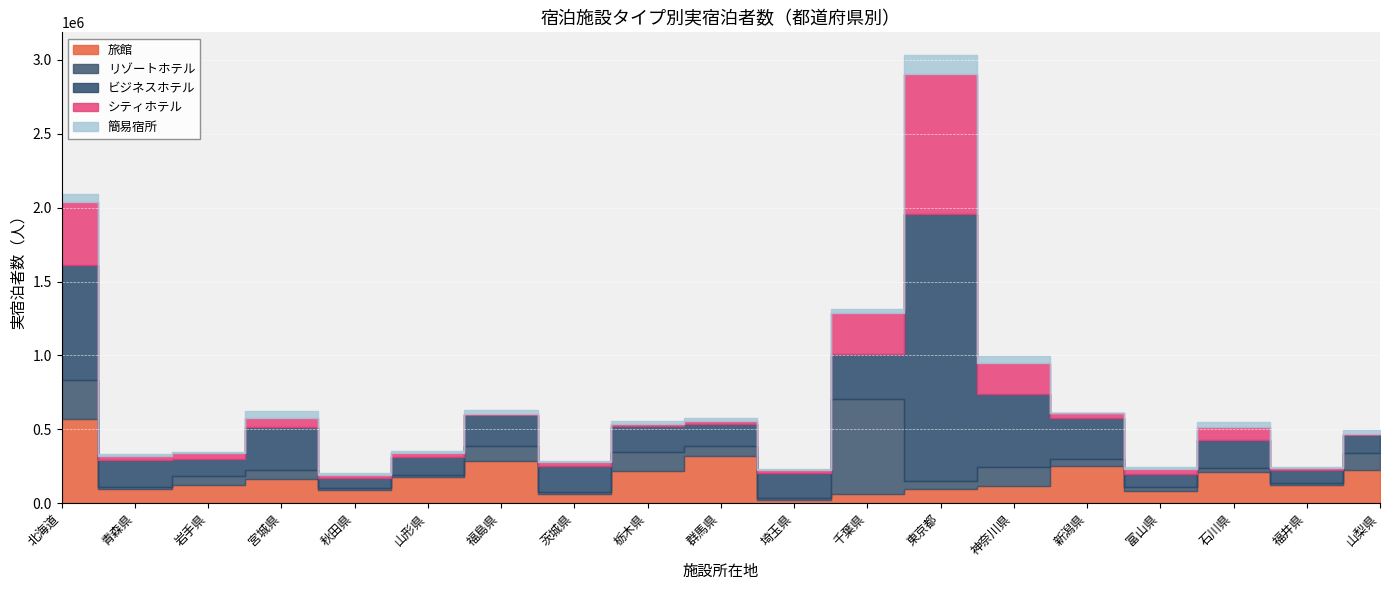

Which label corresponds to the largest value in the chart?

東京都